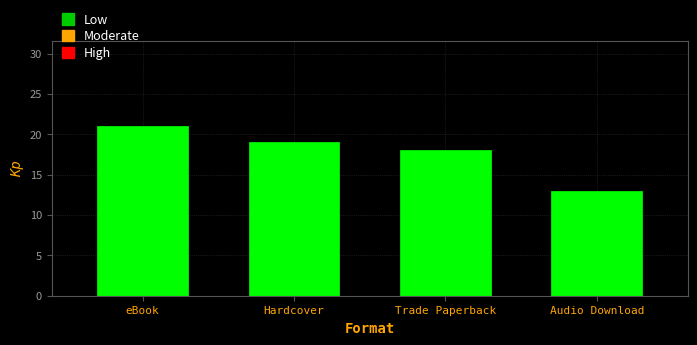

How many values are below 19?

2